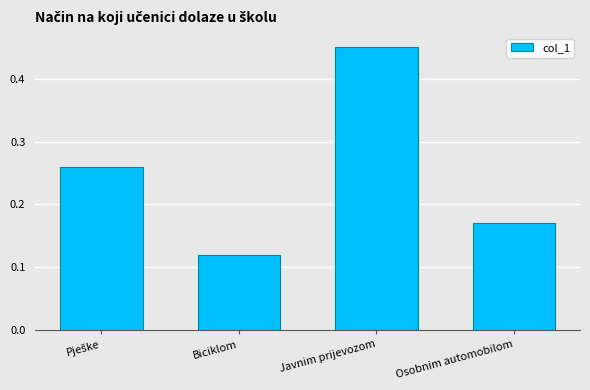

How many distinct data groups are displayed?

1